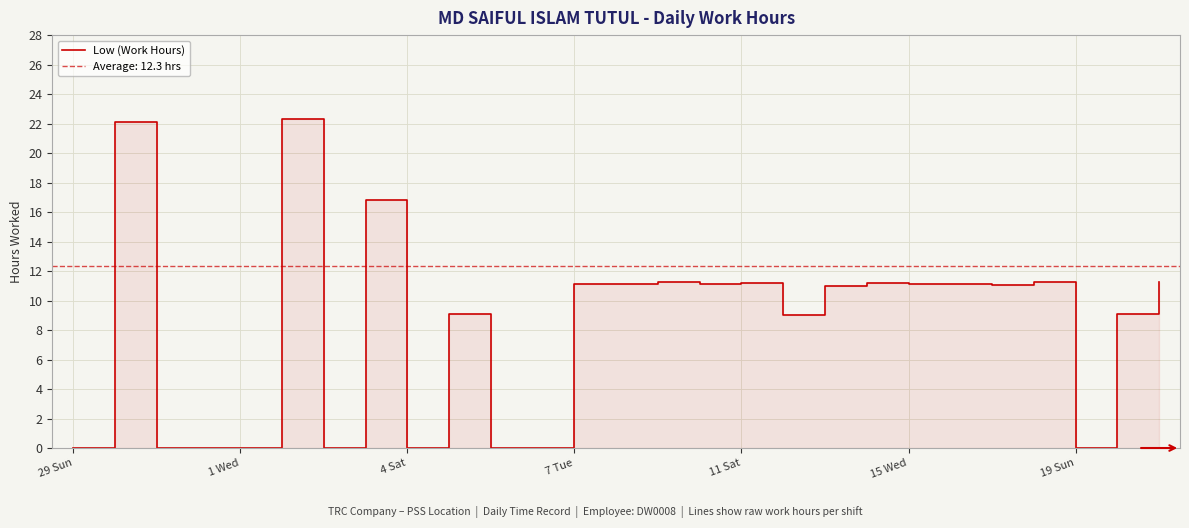

True or false: the data shows -10.4 at 10.

False